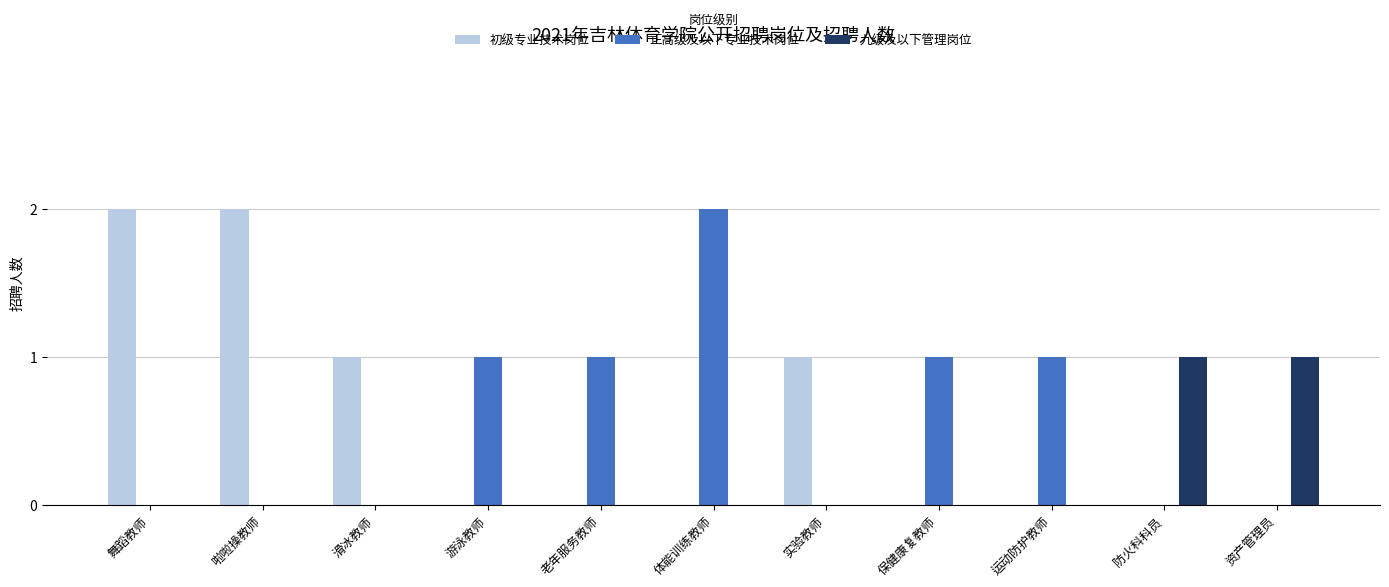

Is the value of 九级及以下管理岗位 at 保健康复教师 greater than the value of 初级专业技术岗位 at 实验教师?

No